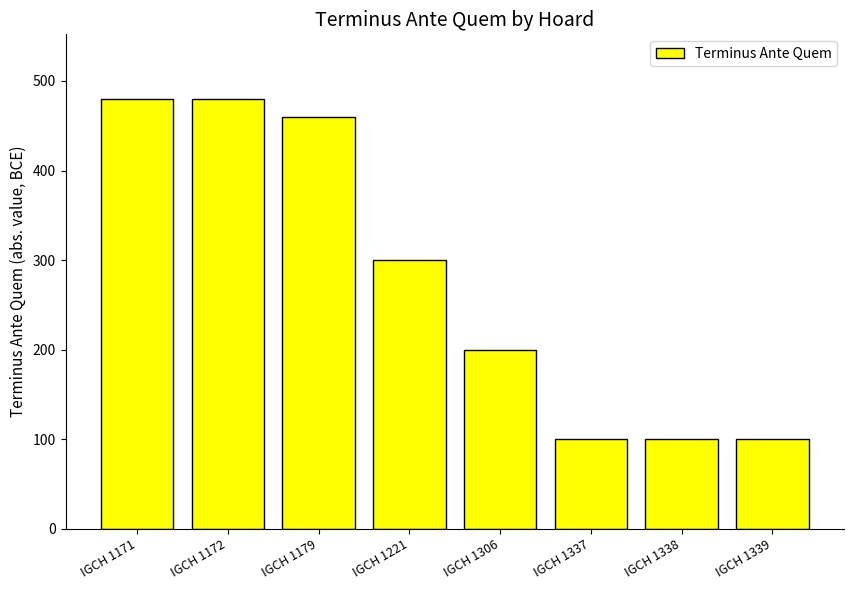

What is the sum of the values at IGCH 1179 and IGCH 1221?

760